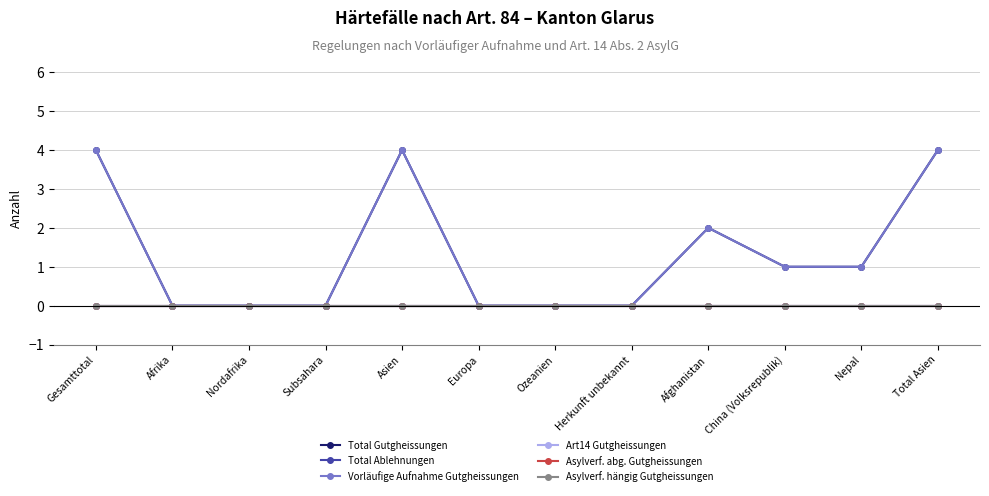

At which label does Vorläufige Aufnahme Gutgheissungen first exceed 1?

Gesamttotal